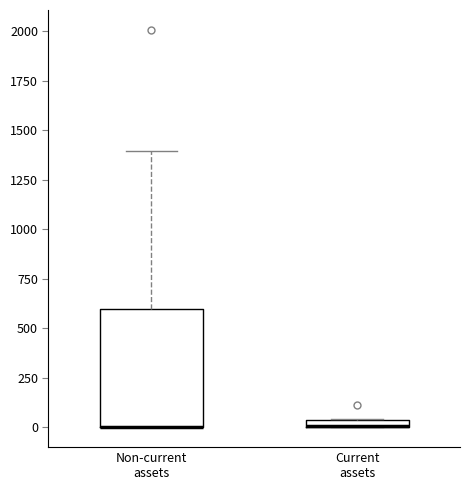

Where is the lower edge of the box for Current assets on the y-axis? The values are not printed on the chart, so give them approximately, as read against the axis.

0